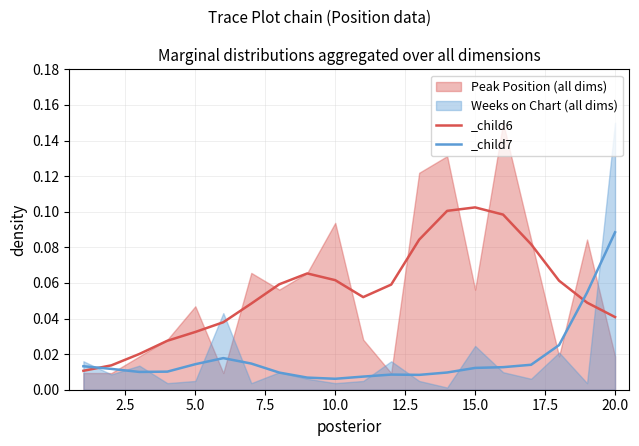

True or false: Peak Position and Weeks on Chart cross at least once.

True